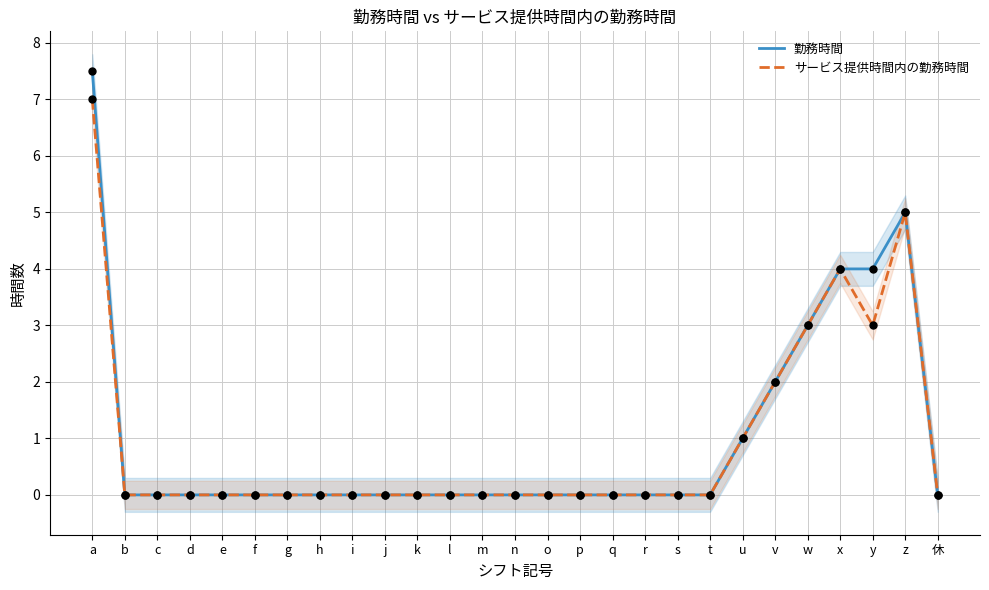

Which series has the largest total across all categories?

勤務時間